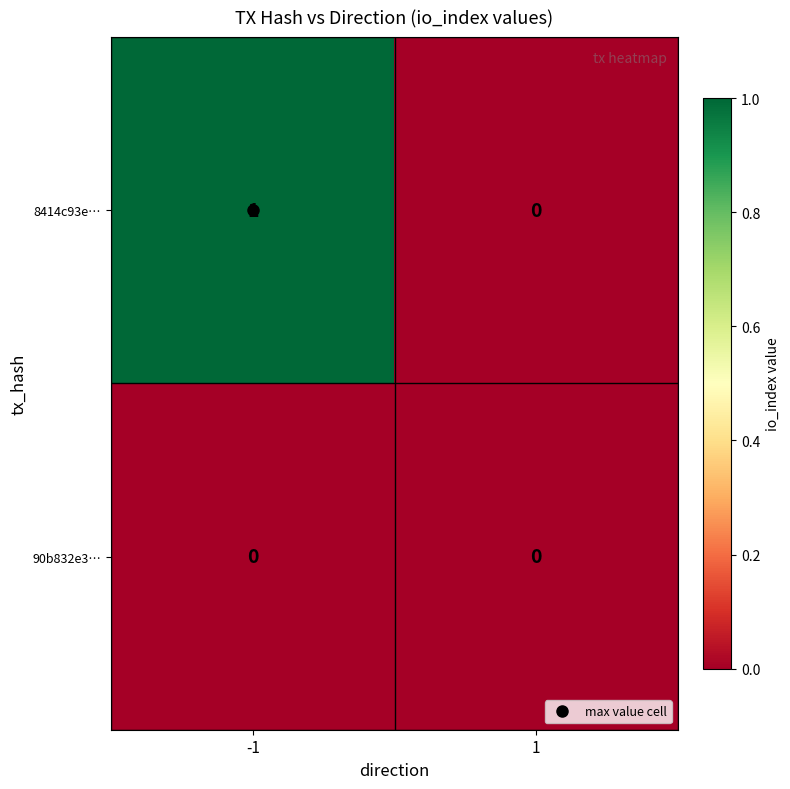

The 90b832e3… series shows 0 at 1. True or false?

True